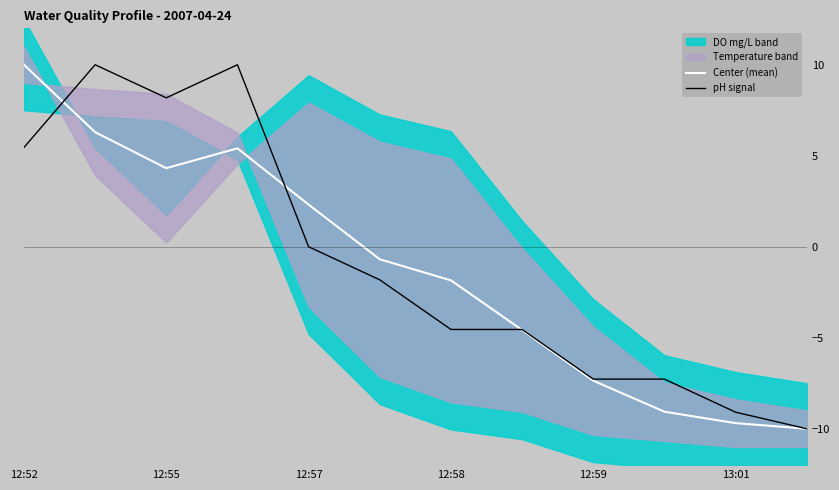

Which category has the highest value in the Center (mean) series?

12:52